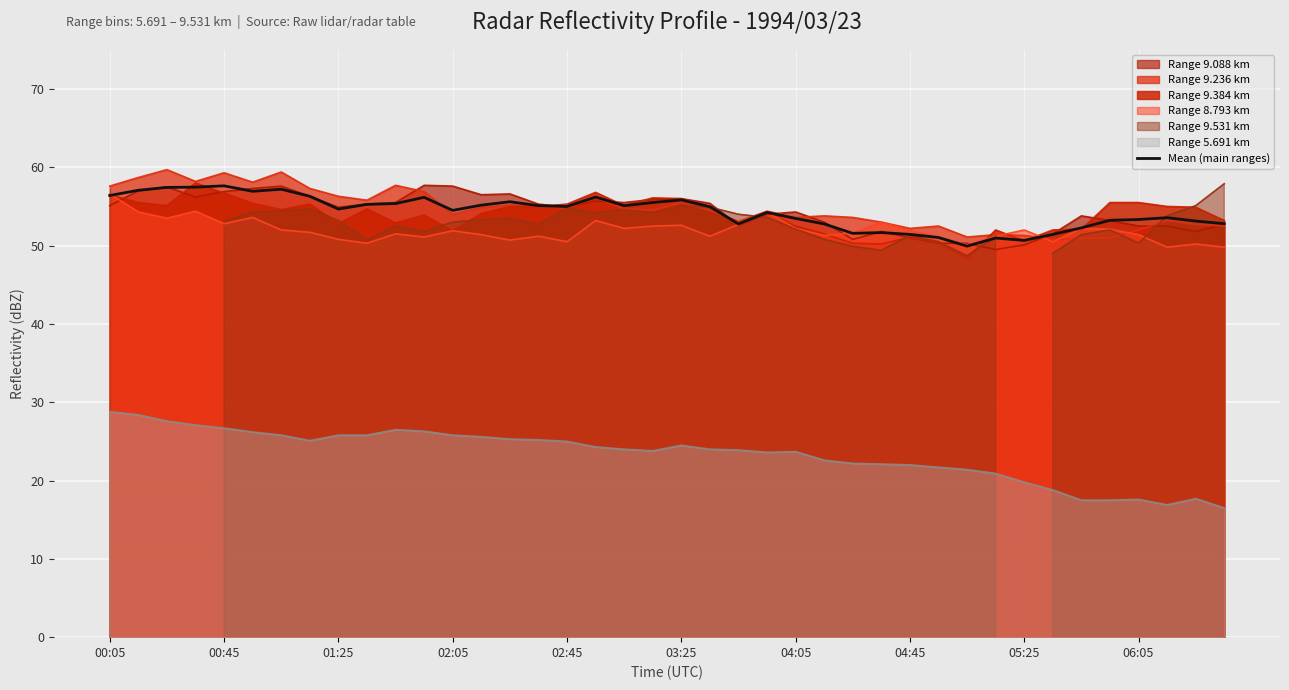

Reading right to left, extract all data points from this chart.

52.8	53.1	53.6	53.3	53.2	52.3	51.4	50.7	51.0	49.9	51.0	51.4	51.7	51.6	52.8	53.5	54.2	52.8	55.0	55.8	55.5	55.1	56.2	55.0	55.1	55.6	55.2	54.5	56.2	55.4	55.3	54.7	56.3	57.2	56.9	57.6	57.5	57.4	57.1	56.4